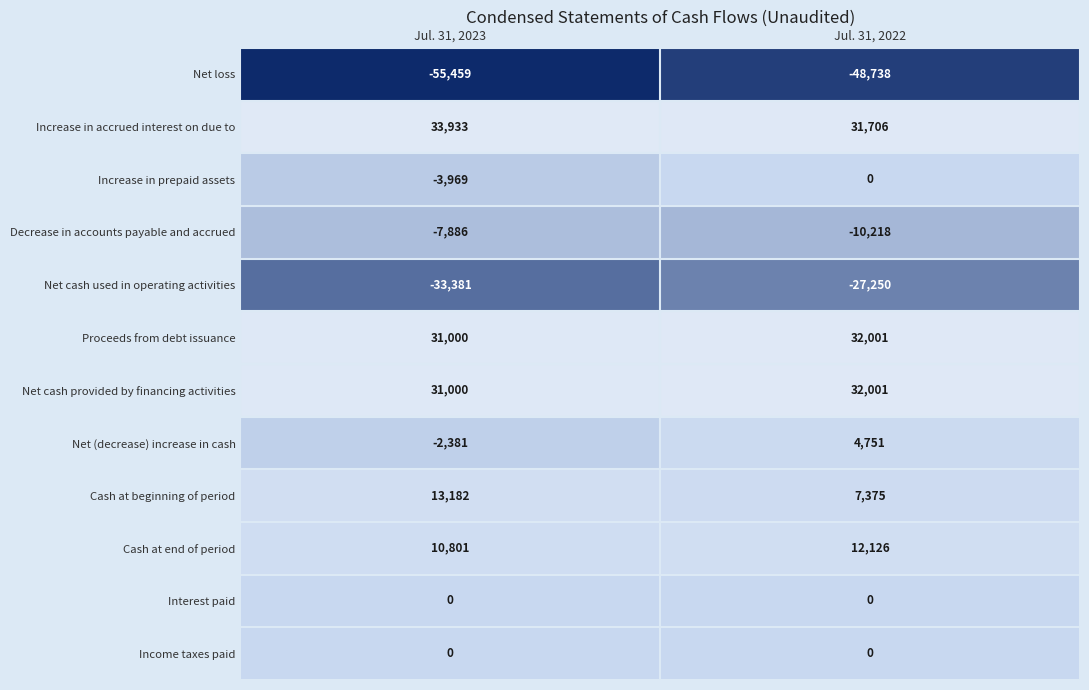

Is it true that Net cash used in operating activities equals -33381 at Jul. 31, 2023?

True